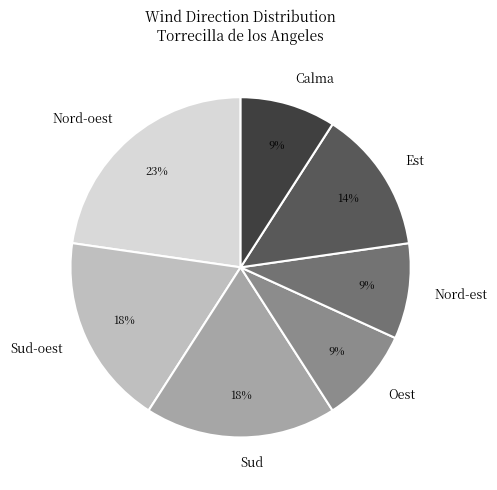

How many segments does this pie chart have?

7